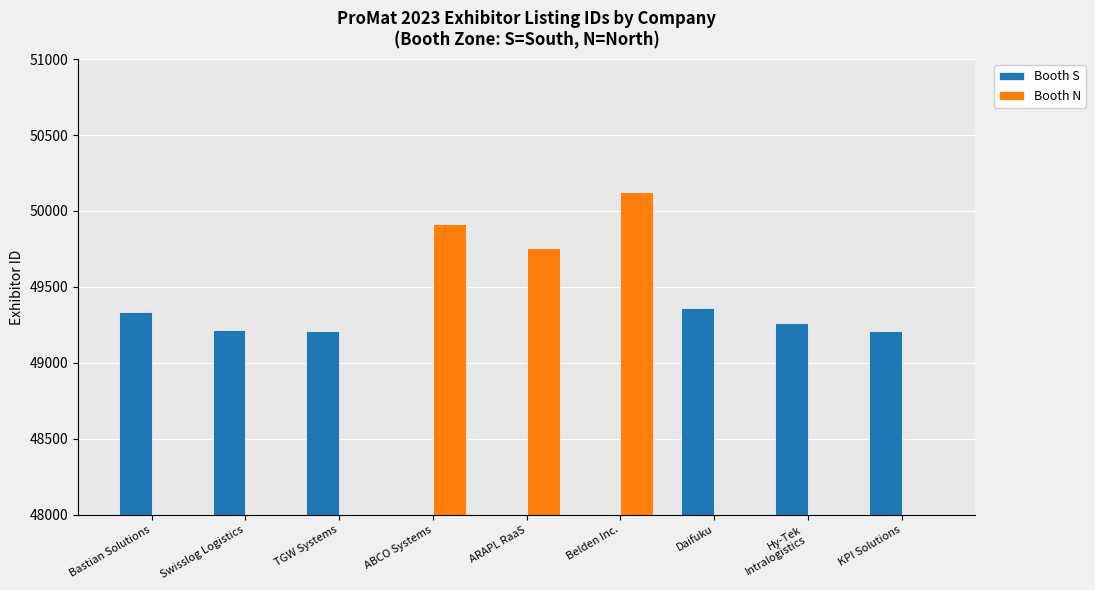

Rank the series by their average value, from lowest to highest.

Booth N, Booth S